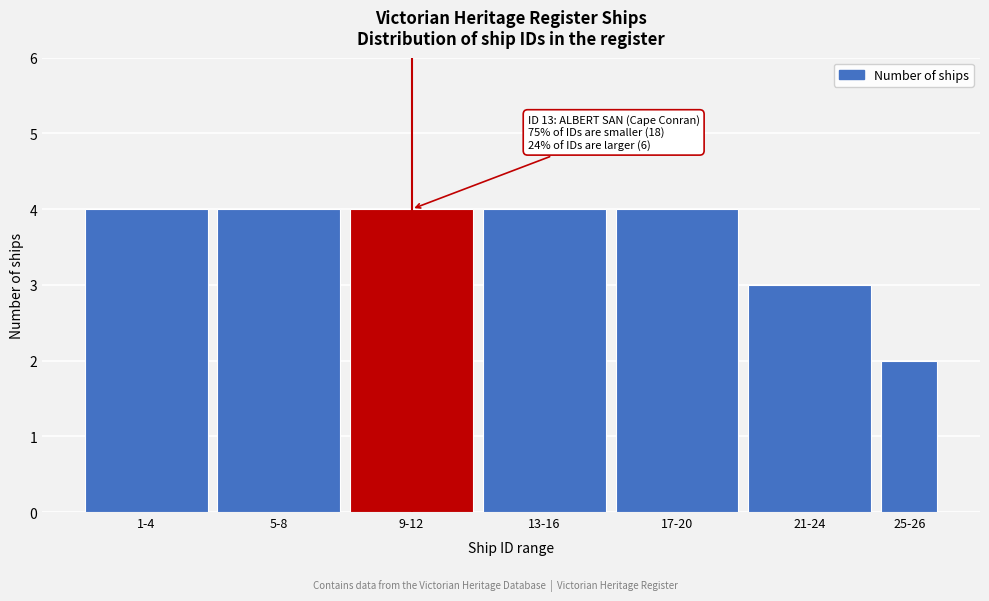

Reading left to right, extract all data points from this chart.

4	4	4	4	4	3	2